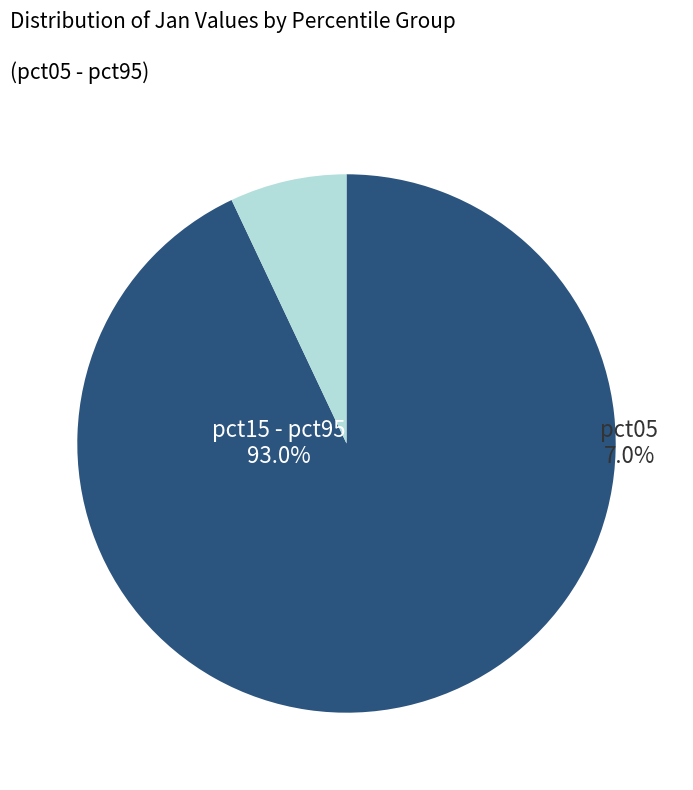

Does pct45 account for over 50% of the chart?

No